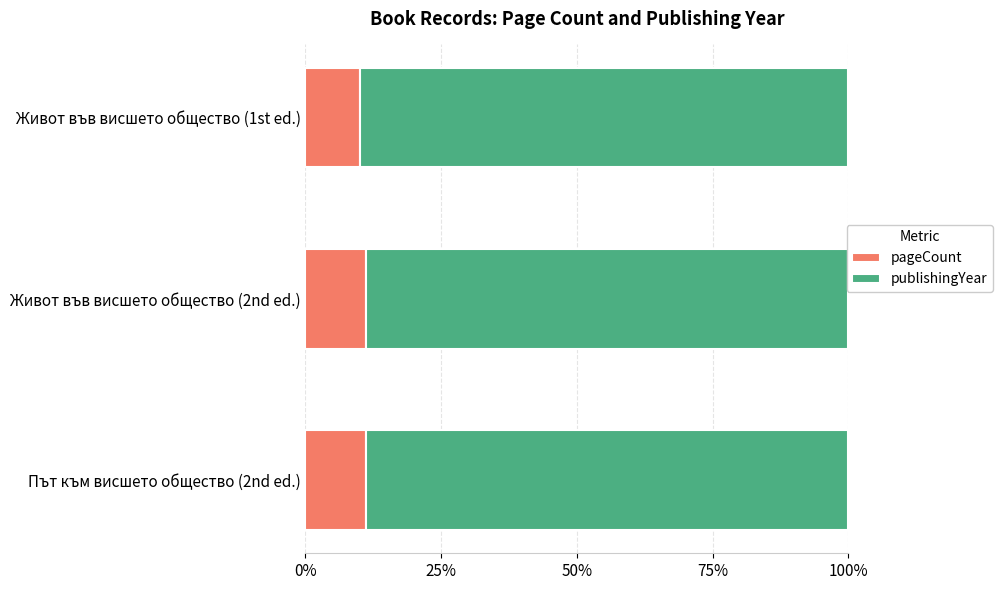

The value of pageCount at Живот във висшето общество (1st ed.) is 10.1. True or false?

True